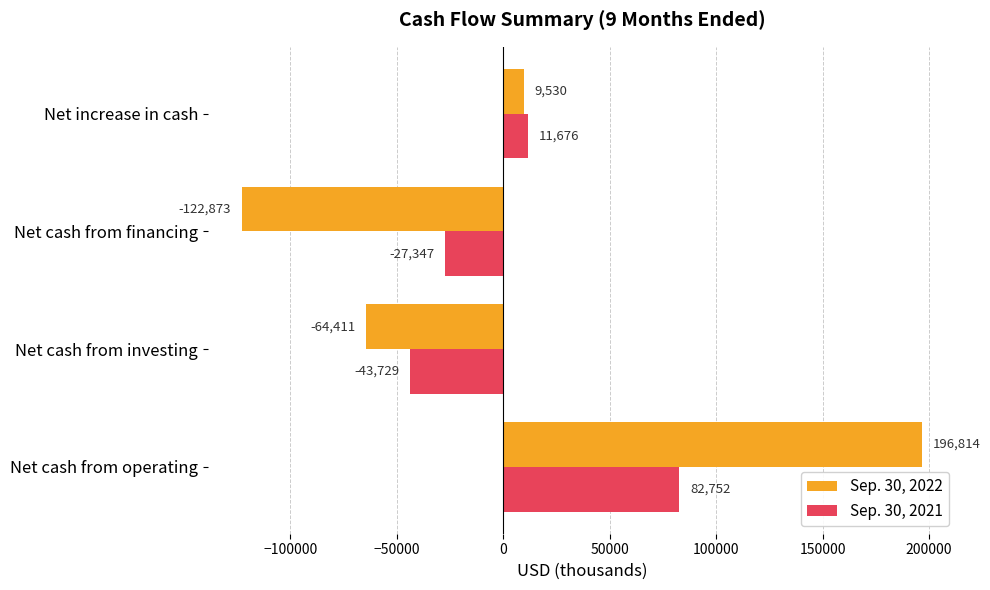

At which label is Sep. 30, 2022 closest to 36970?

Net increase in cash